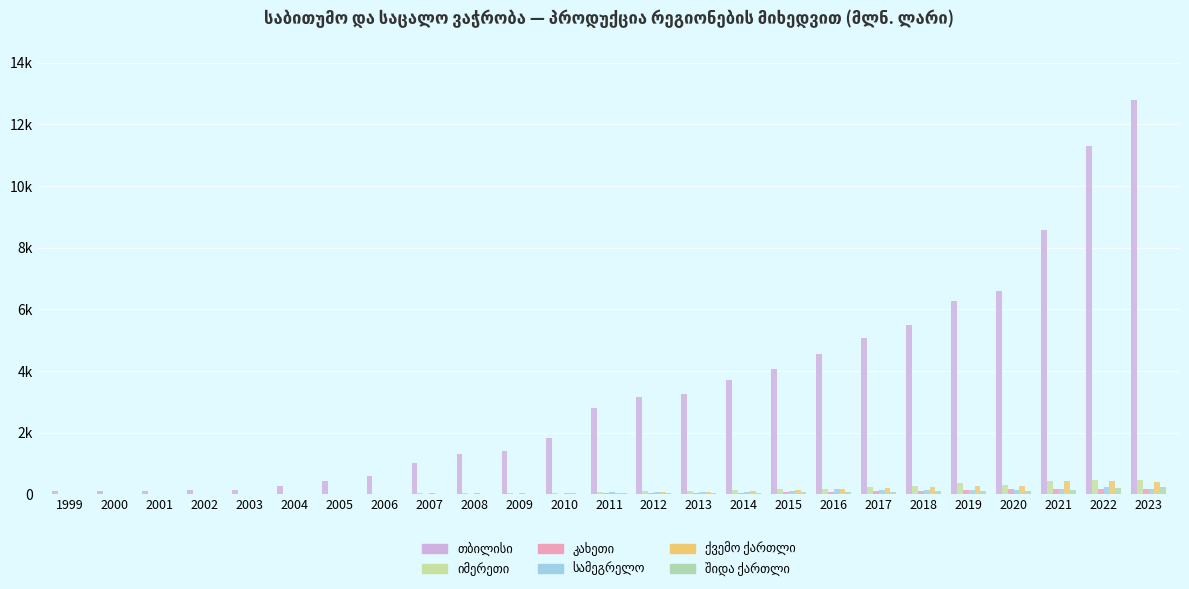

Are the bars grouped side by side (vs. stacked)?

Yes